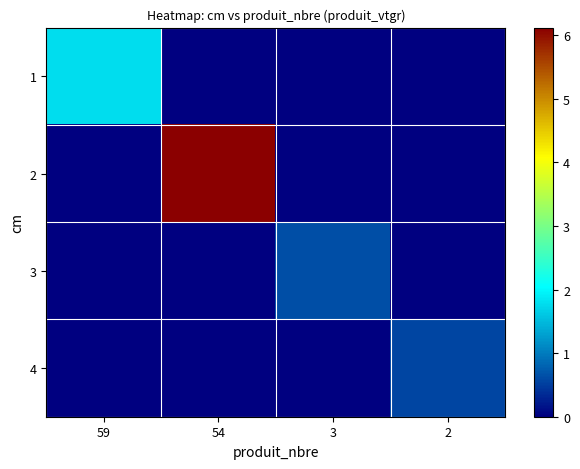

Reading left to right, extract all data points from this chart.

1: 59=1.8	54=0.0	3=0.0	2=0.0
2: 59=0.0	54=6.1	3=0.0	2=0.0
3: 59=0.0	54=0.0	3=0.6	2=0.0
4: 59=0.0	54=0.0	3=0.0	2=0.6